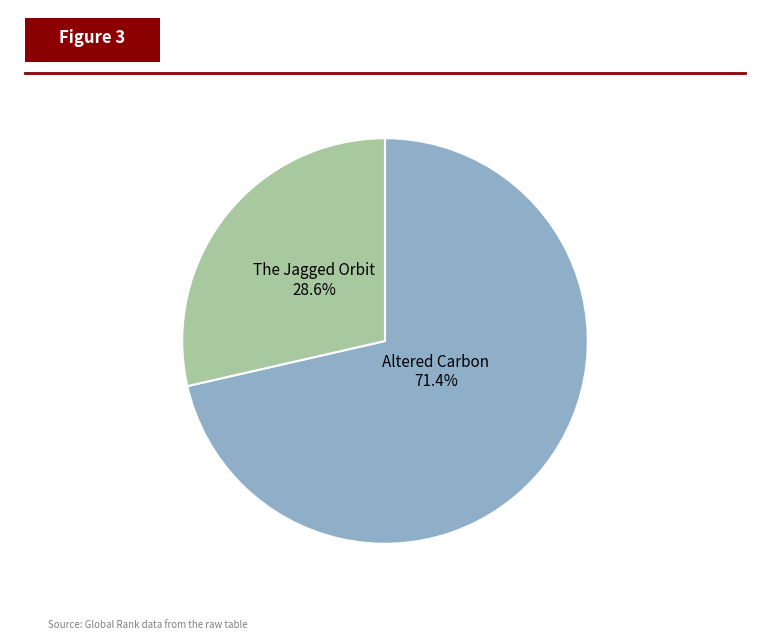

What percentage is the The Jagged Orbit slice, to the nearest percent?

29%